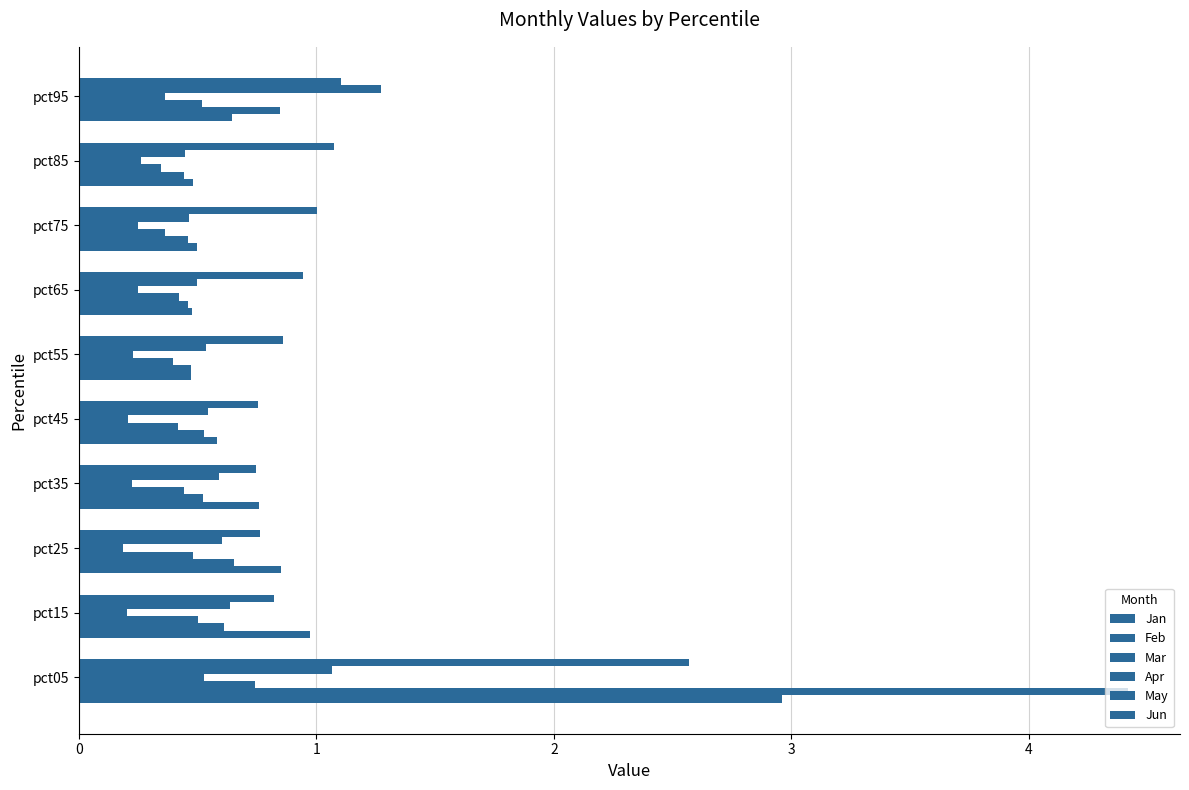

Count the number of data series in this chart.

6